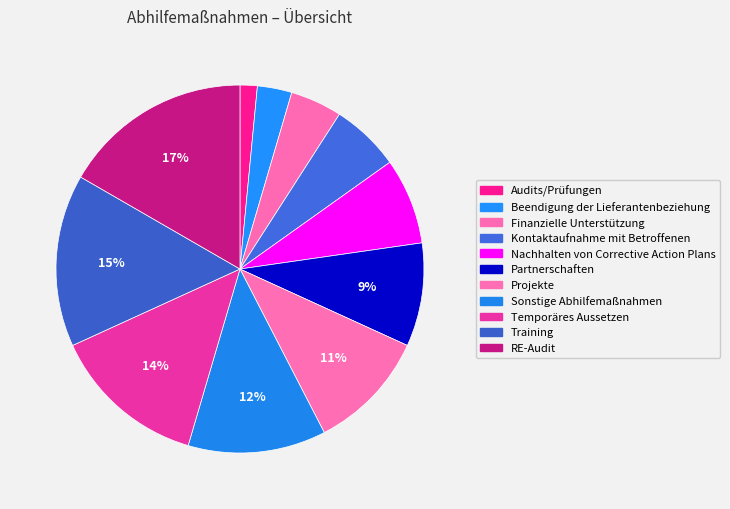

The Beendigung der Lieferantenbeziehung slice represents 3% of the pie. True or false?

True